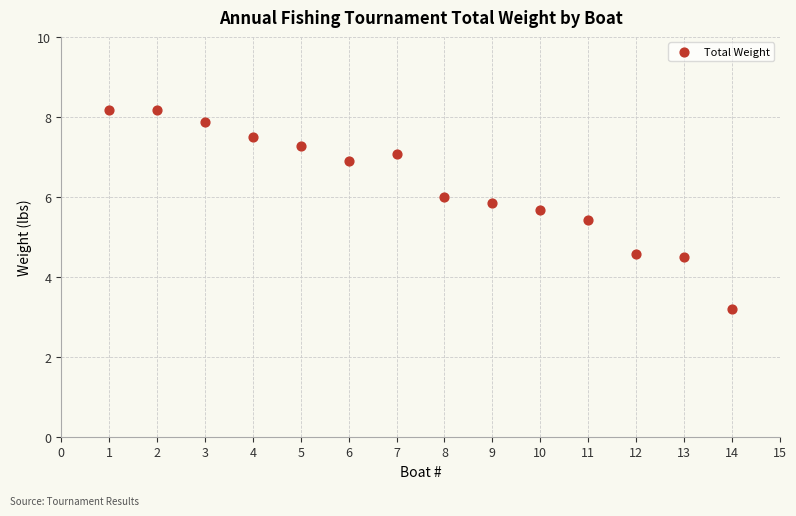

What is the range of Y values (max minus min)?

5.0